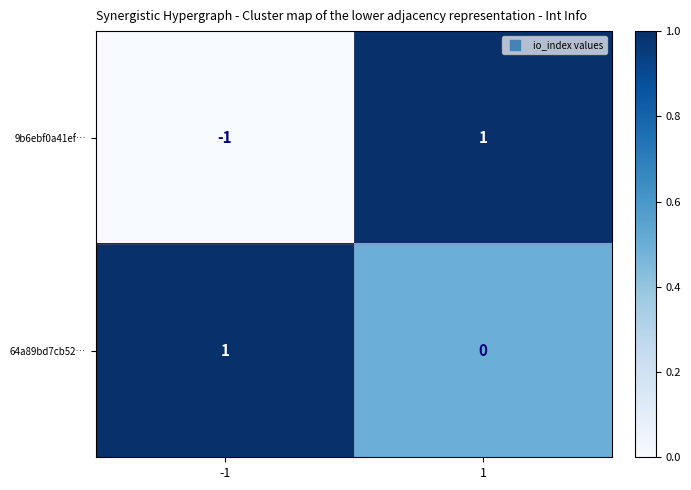

The 9b6ebf0a41ef… series shows 2 at 1. True or false?

False